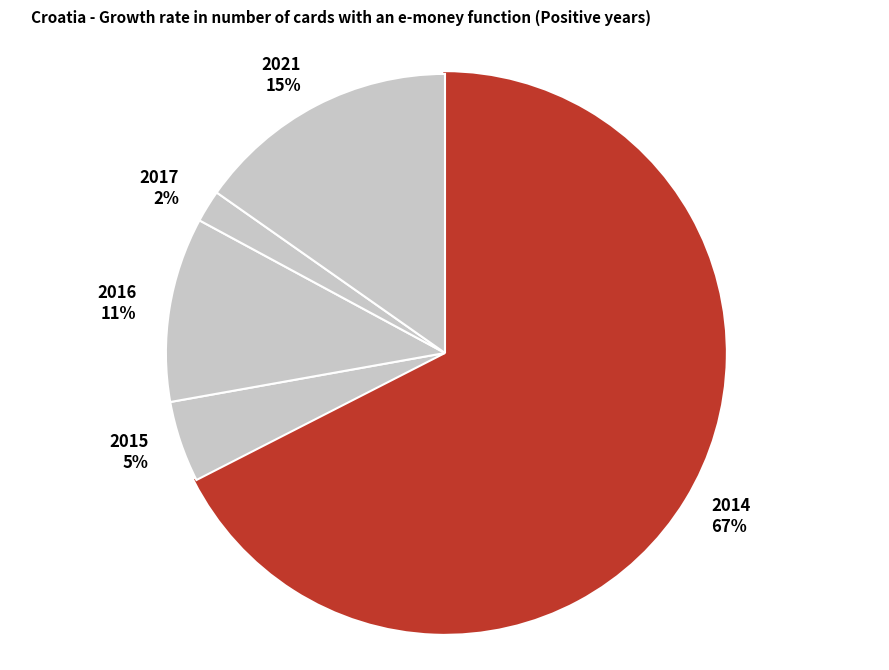

To the nearest percent, what is the average slice percentage?

20%